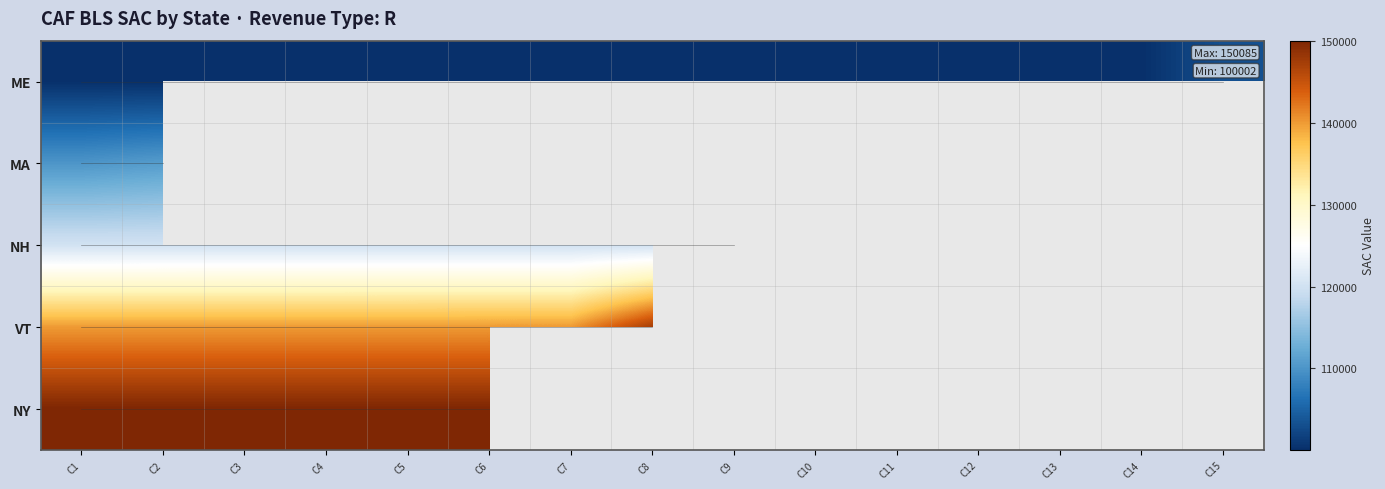

Which series has the widest spread of values?

VT